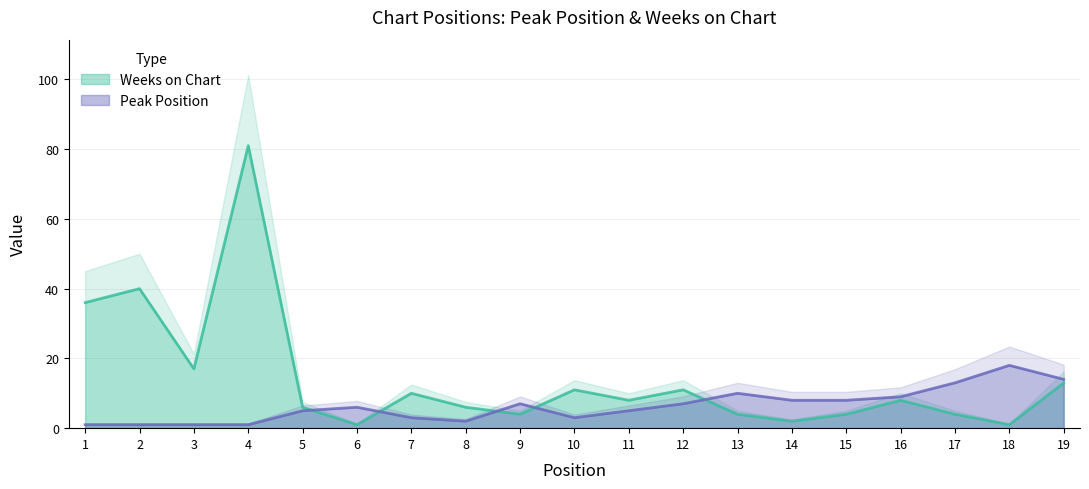

In Weeks on Chart, how many points are lower than both neighbors (excluding endpoints)?

6